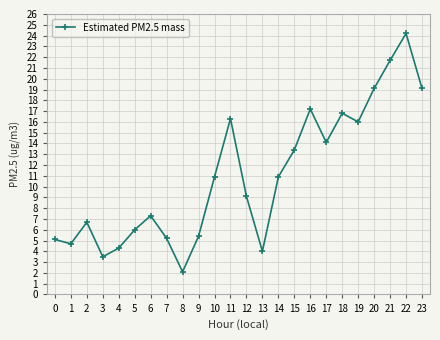

The value at 9 is 5.4. True or false?

True